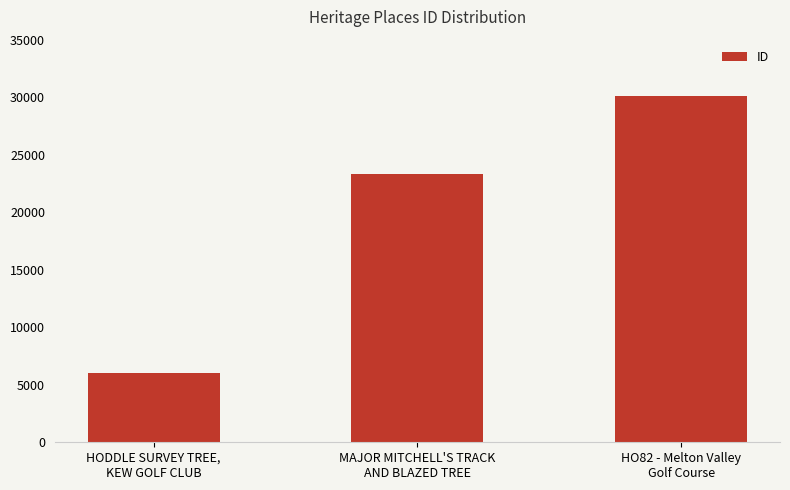

What is the minimum value shown in the chart?

6049